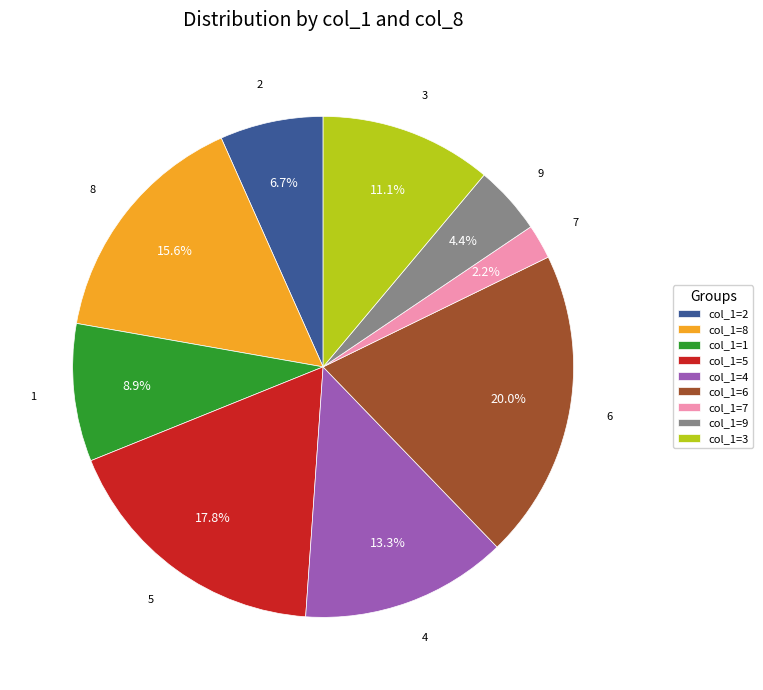

Is there a majority slice in this chart?

No